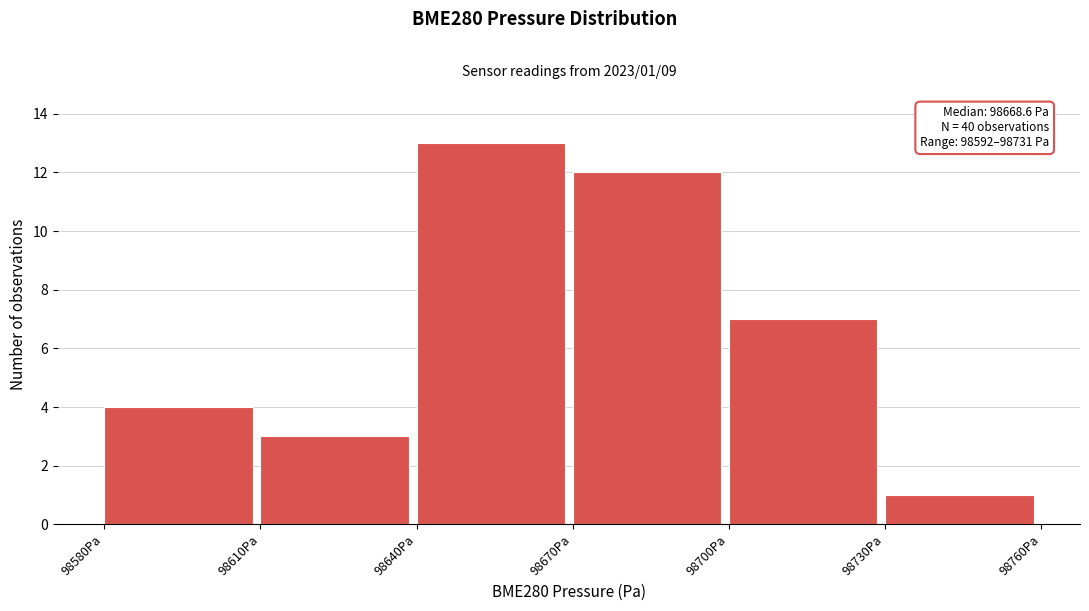

Reading right to left, what are all the values shown in this chart?

98730Pa=1	98700Pa=7	98670Pa=12	98640Pa=13	98610Pa=3	98580Pa=4